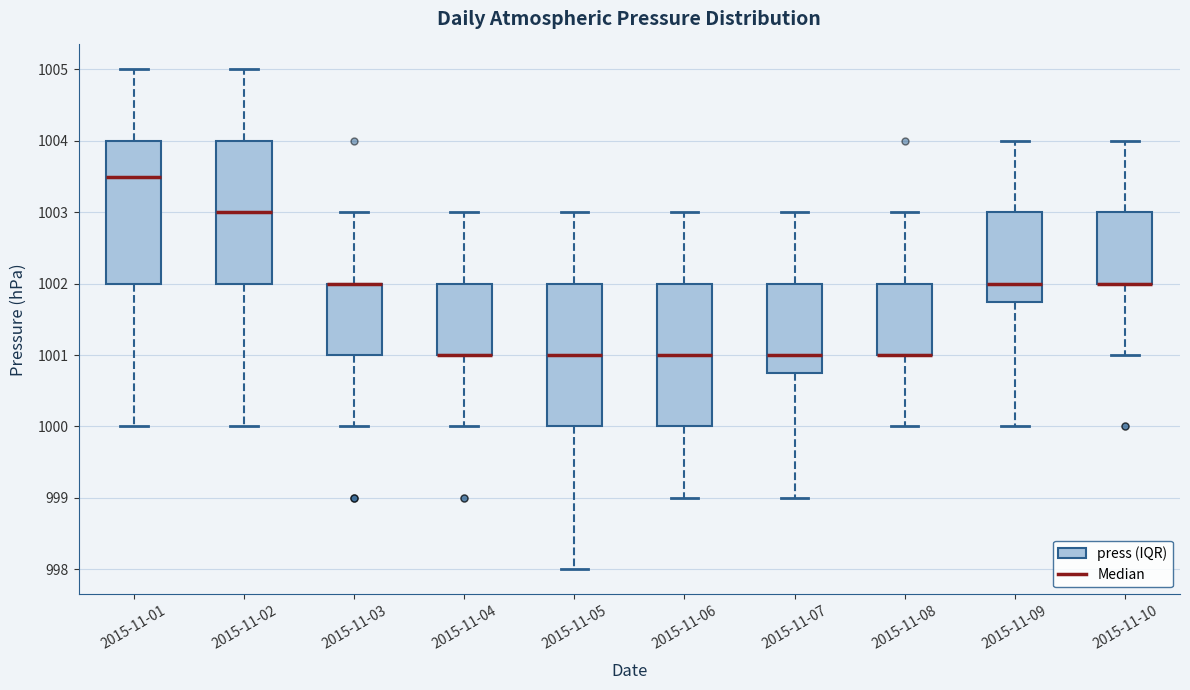

Where does the median line of the box for 2015-11-02 sit on the y-axis? The values are not printed on the chart, so give them approximately, as read against the axis.

1003.0